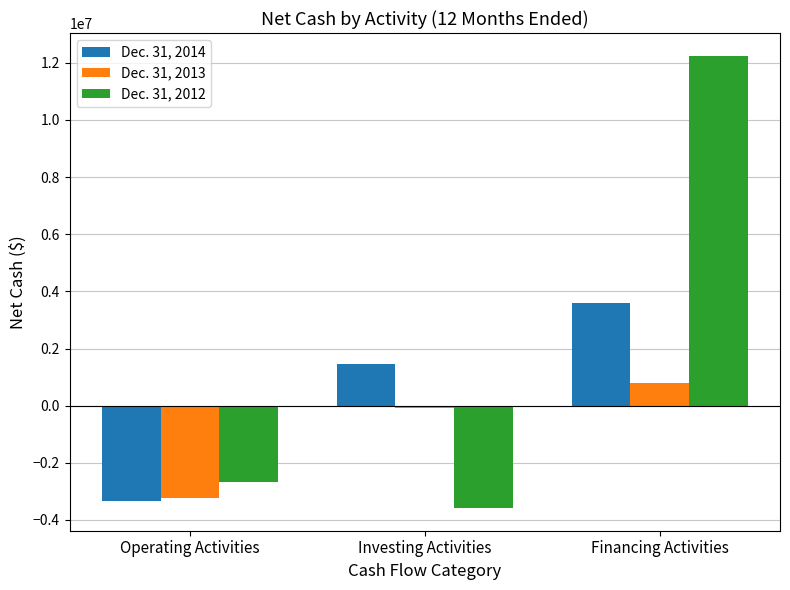

What is the difference between the maximum and minimum values in the Dec. 31, 2014 series?

6906853